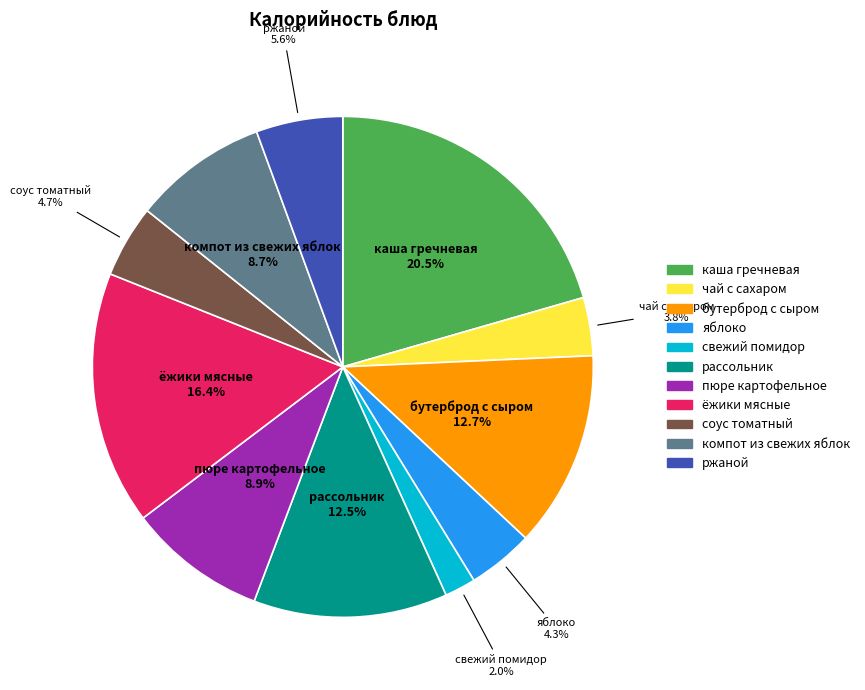

What is the smallest slice in the pie chart?

свежий помидор